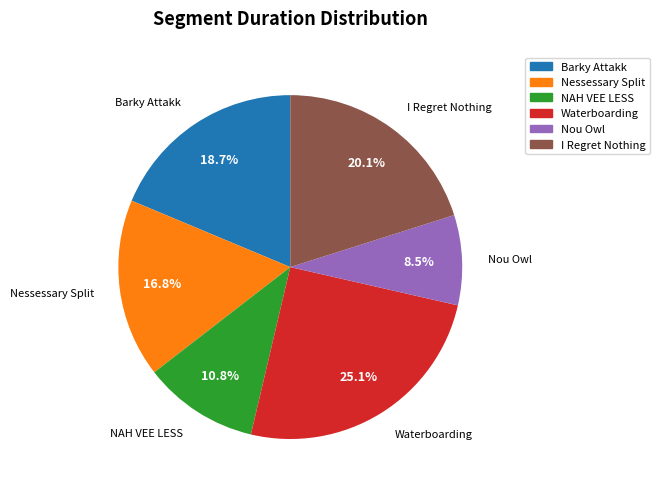

Which category has the smallest portion of the pie?

Nou Owl